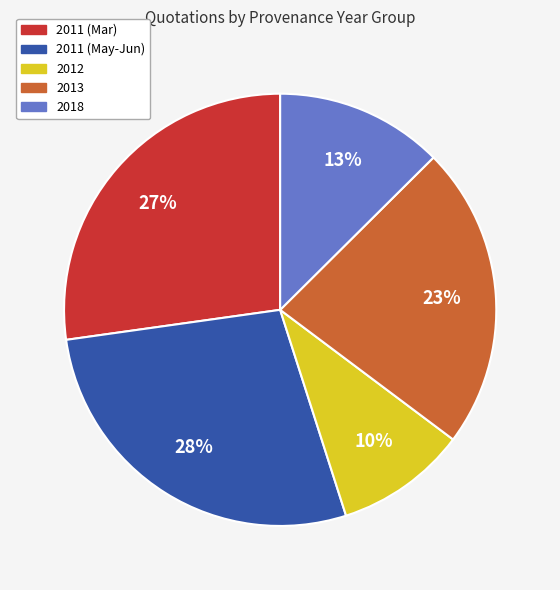

What is the ratio of the value at 2018 to the value at 2012?

1.3